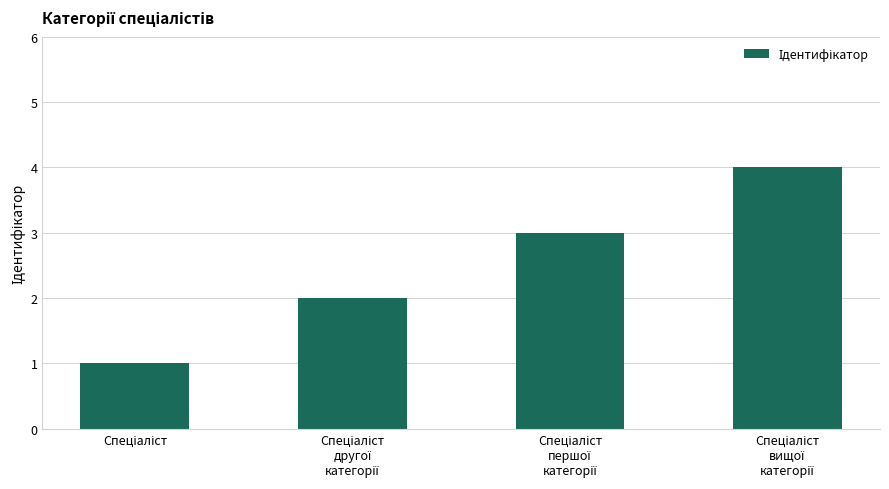

Reading right to left, extract all data points from this chart.

4	3	2	1